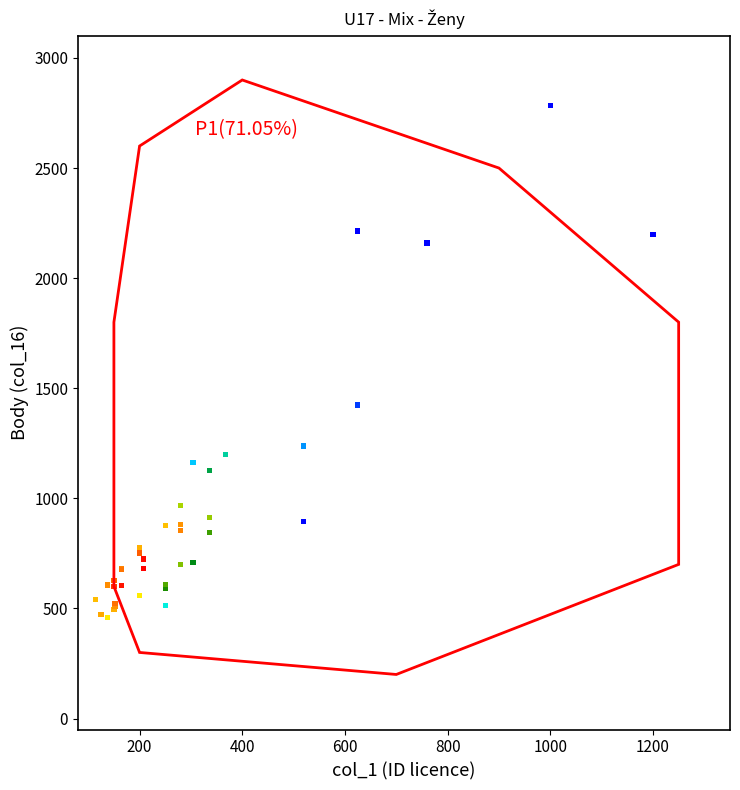

What Y value in the scatter plot is closest to 1621?

1424